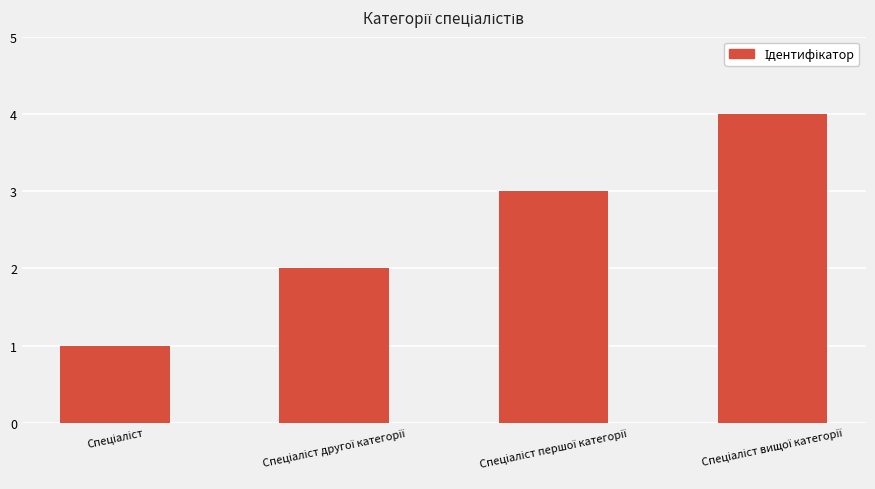

How many bars are there in total?

4